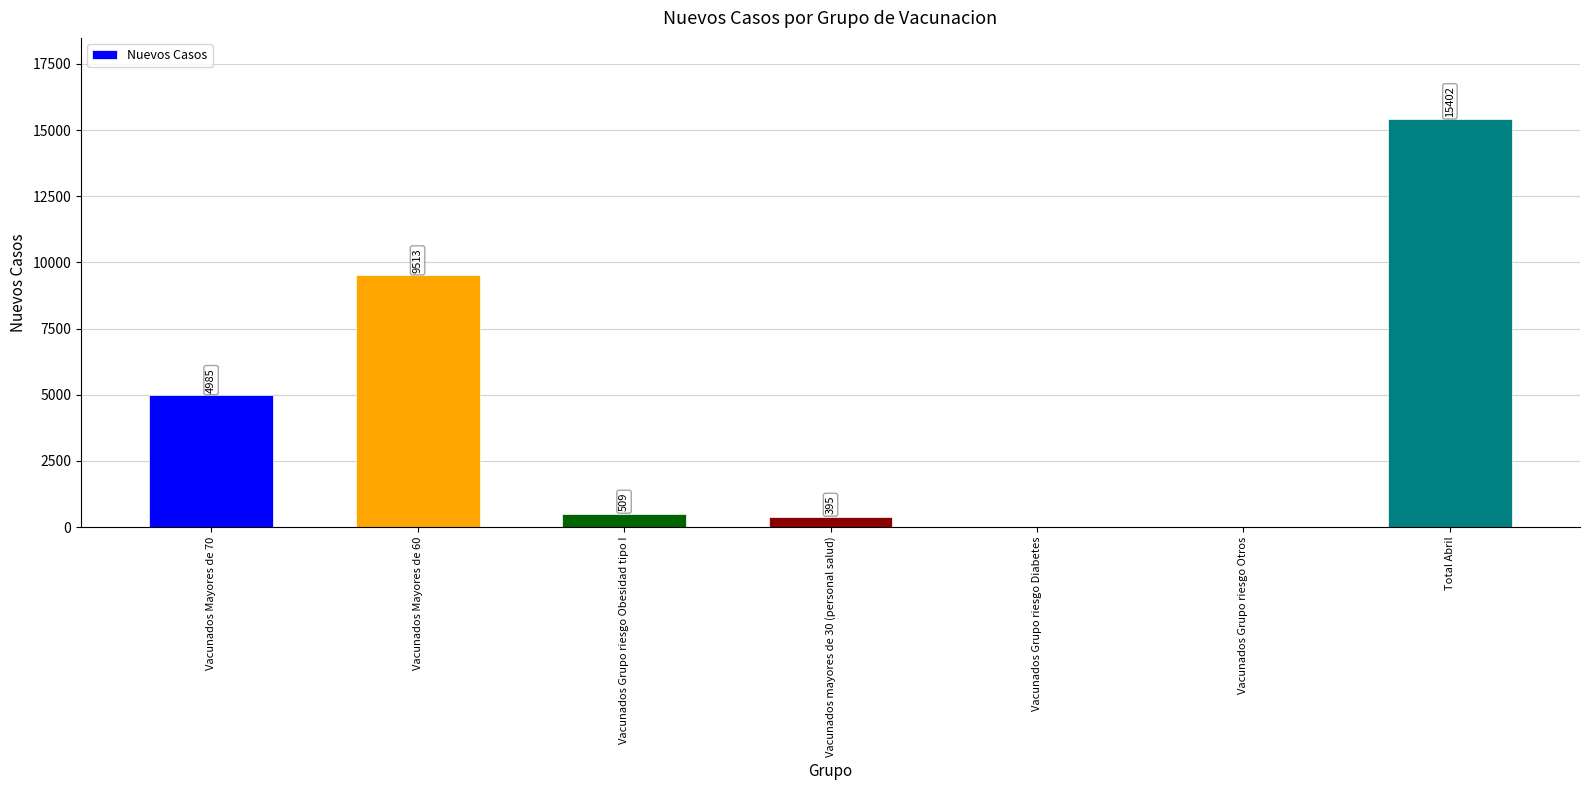

Where is the data nearest to the value 7701?

Vacunados Mayores de 60